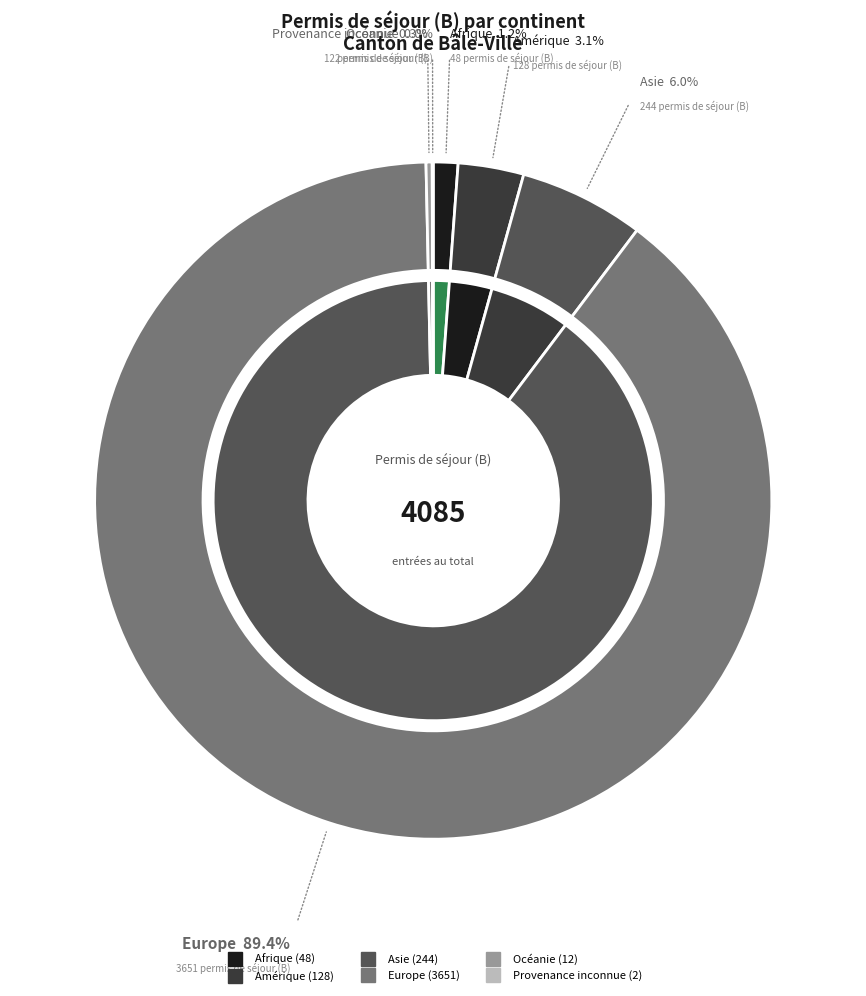

What percentage do Provenance inconnue and Amérique together represent?

3.2%